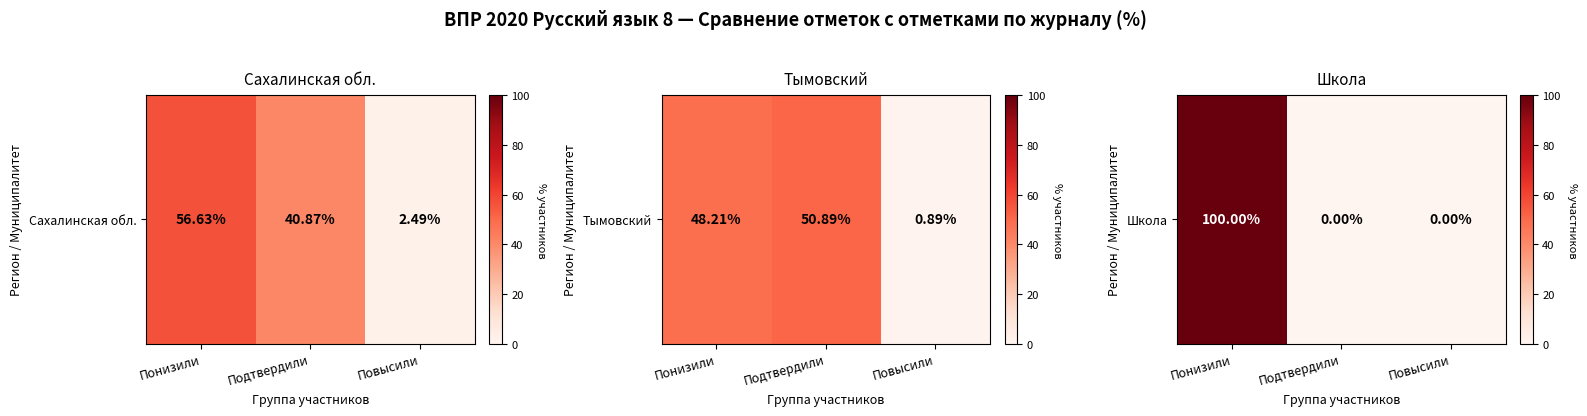

How many data points are above 0?

1